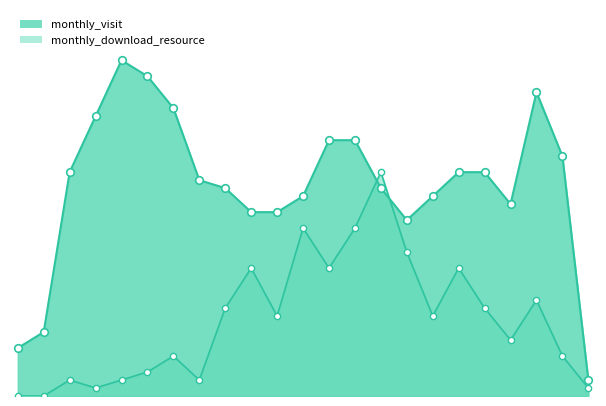

Which series reaches the maximum Y coordinate?

monthly_visit